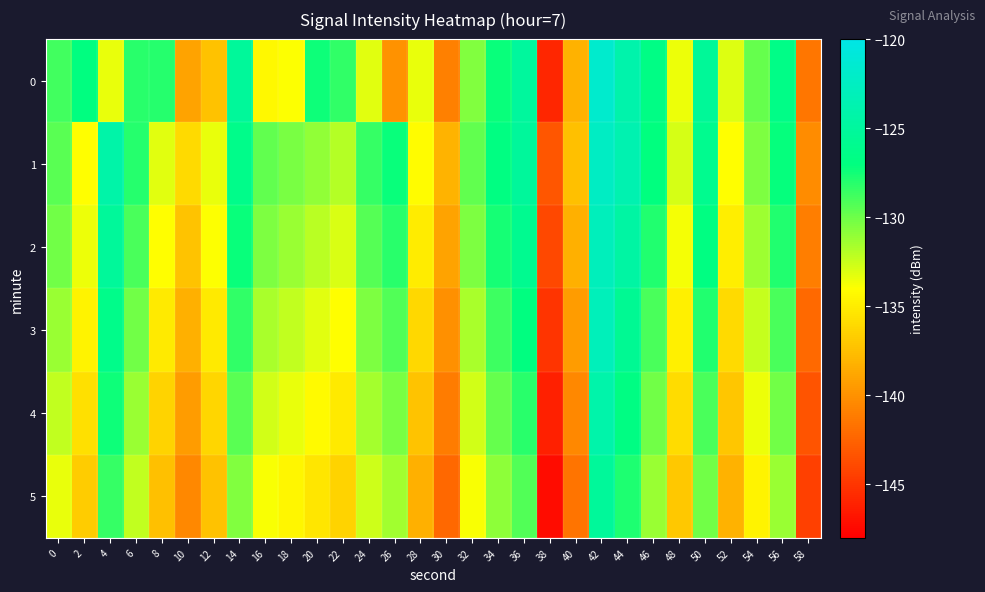

At which category does the chart reach its peak across all series?

42